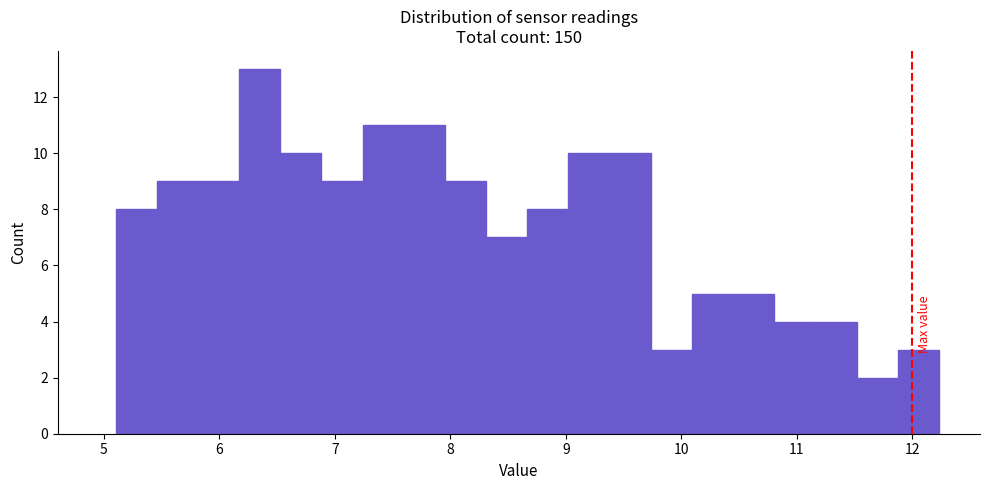

Read against the x-axis, roughly where is the centre of the tallest bar?

6.3